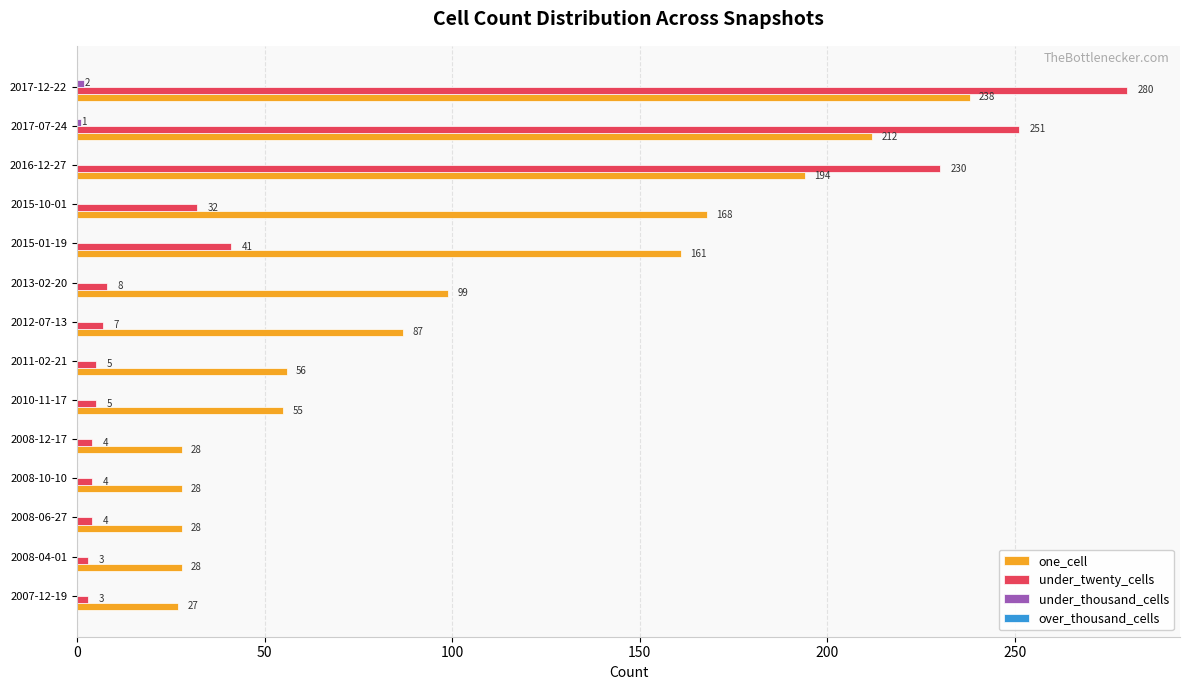

Is it true that under_twenty_cells equals 402 at 2016-12-27?

False